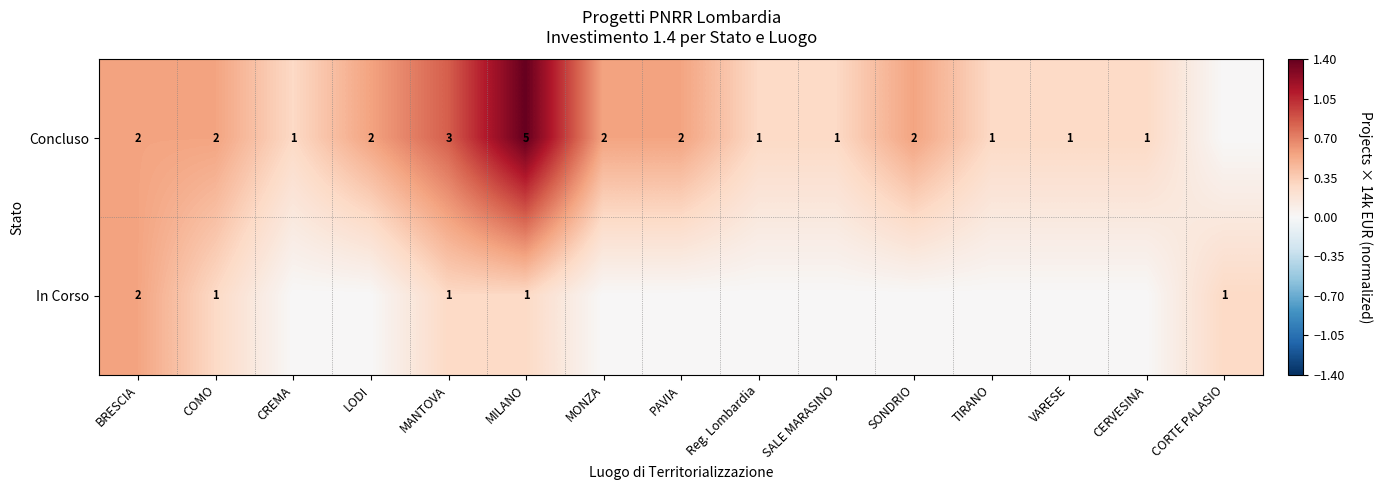

The value of Concluso at TIRANO is 1. True or false?

True